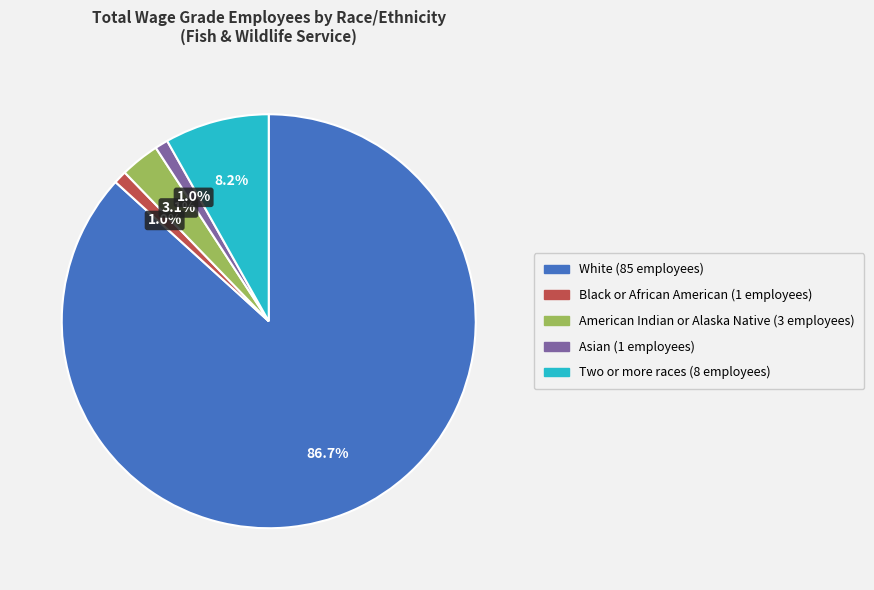

Do American Indian or Alaska Native and Asian together represent more than half of the pie?

No